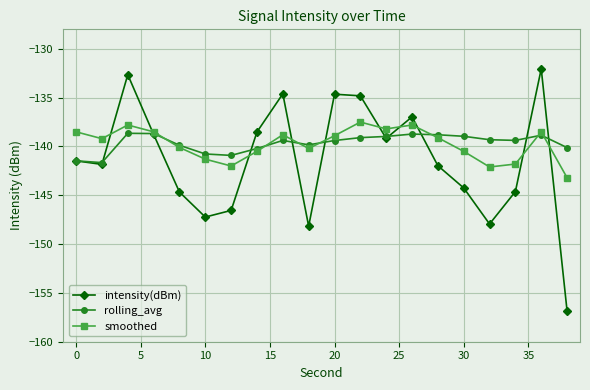

Which series has the widest spread of values?

intensity(dBm)